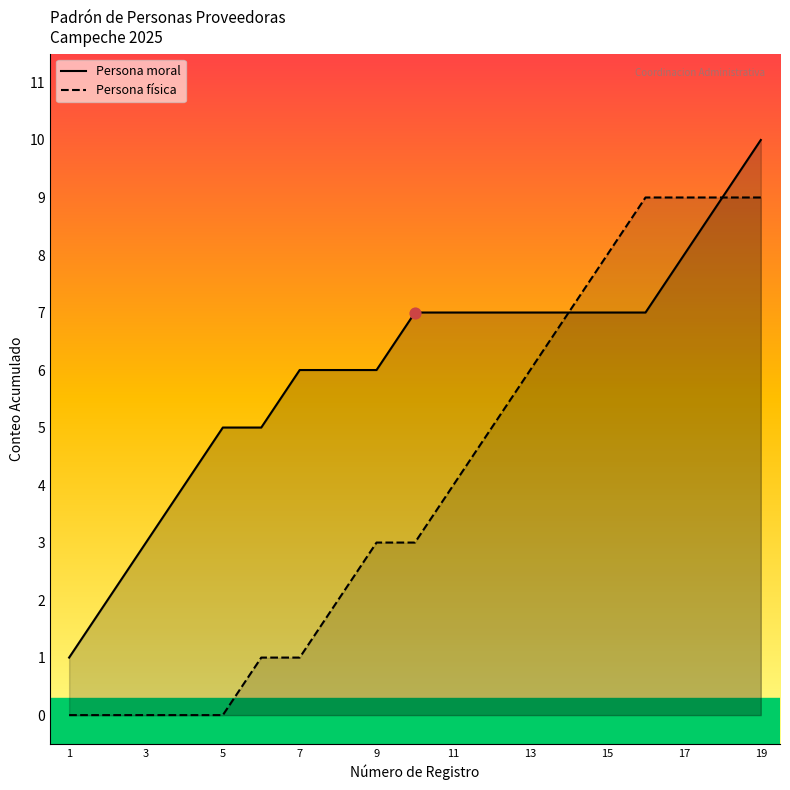

Which series has the largest Y range (max minus min)?

Persona moral